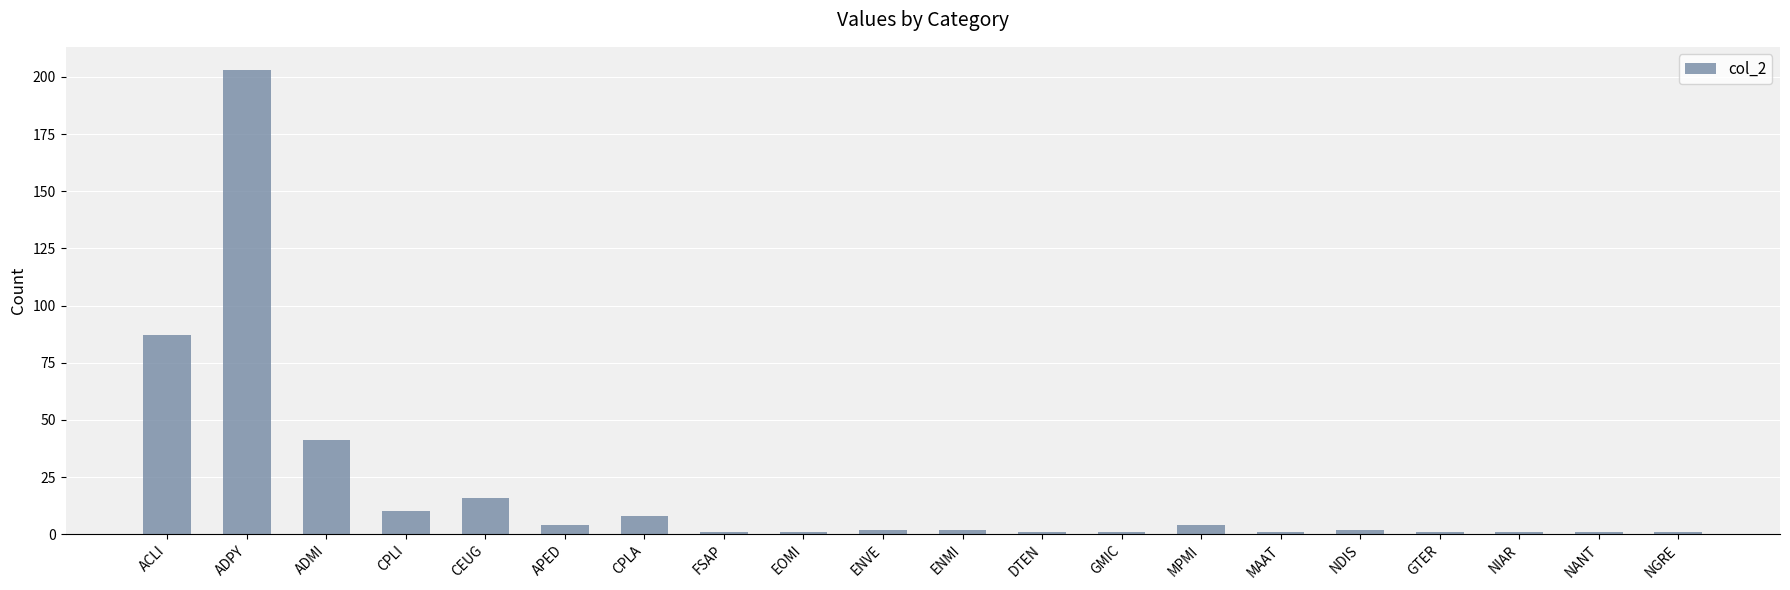

How many bars are there in total?

20